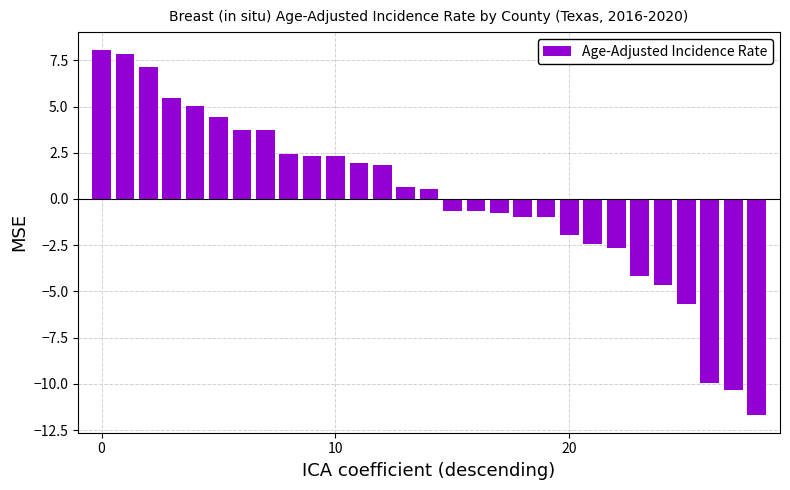

What is the greatest value displayed?

8.0